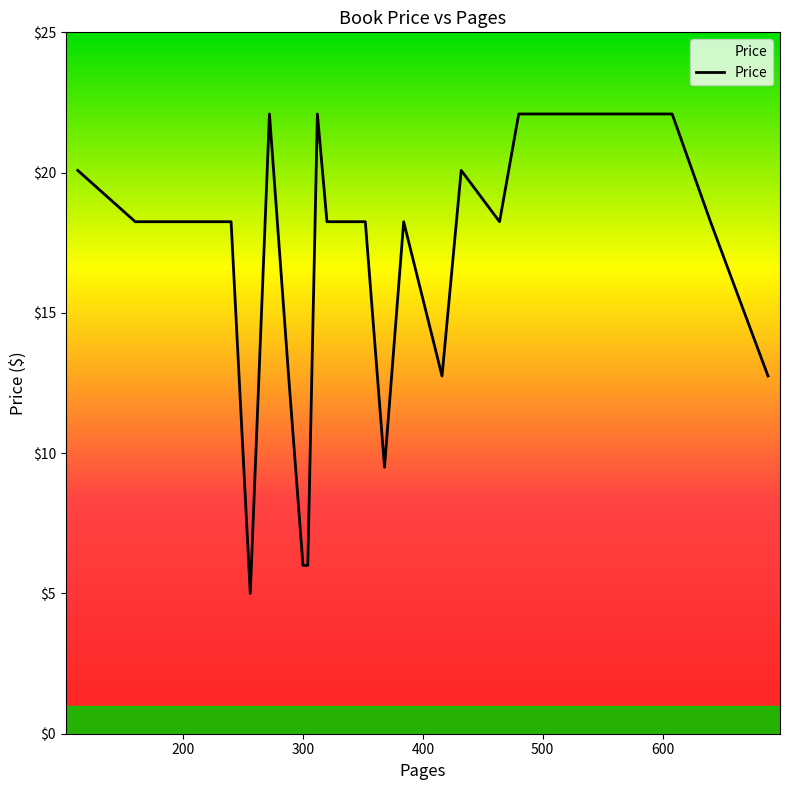

What is the difference between the maximum and minimum values?

17.1